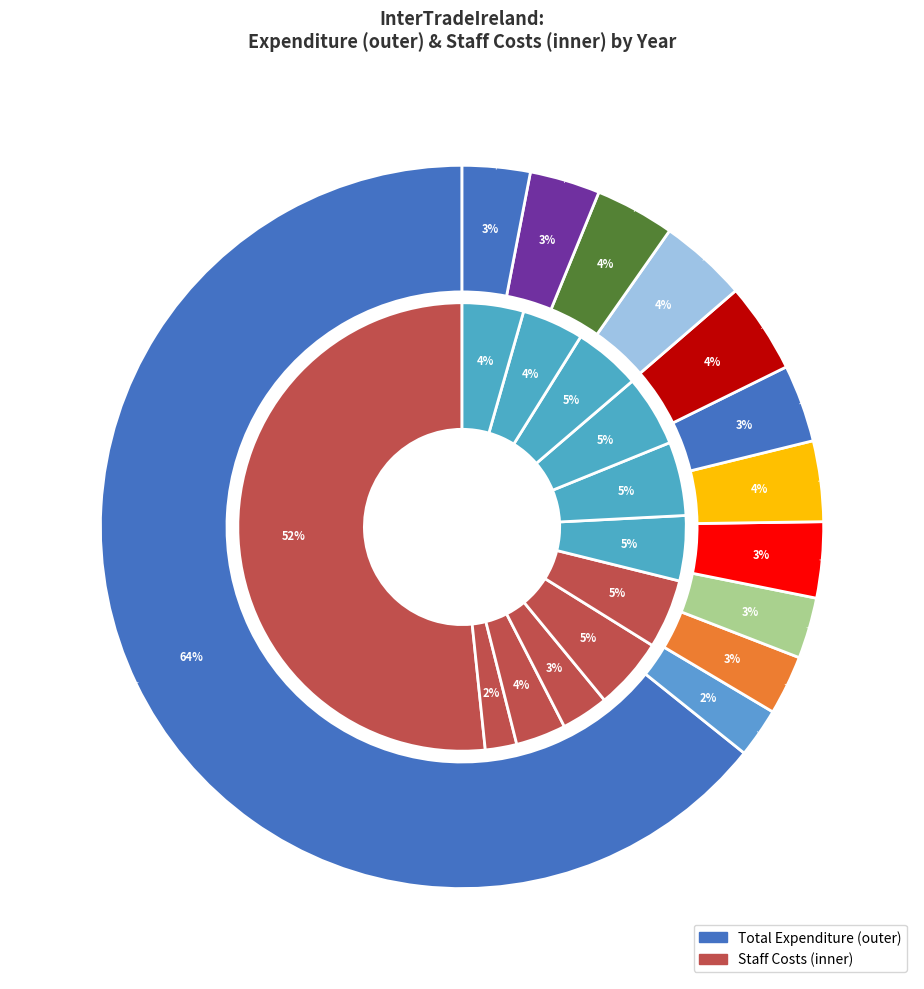

Which category has the smallest portion of the pie?

1998